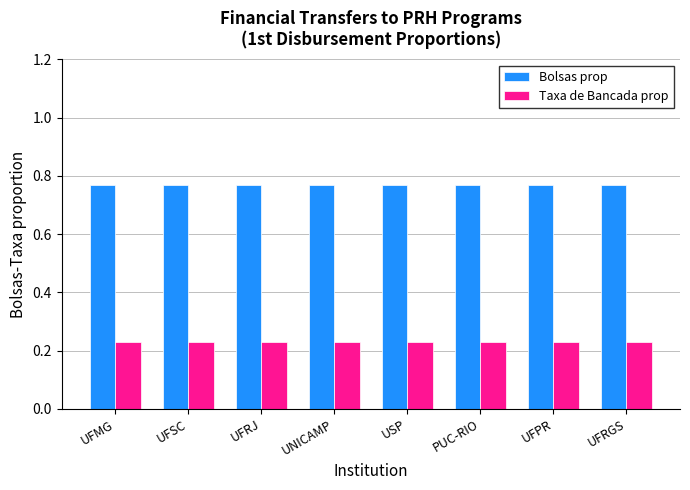

List the series in order of their peak value, lowest first.

Taxa de Bancada prop, Bolsas prop